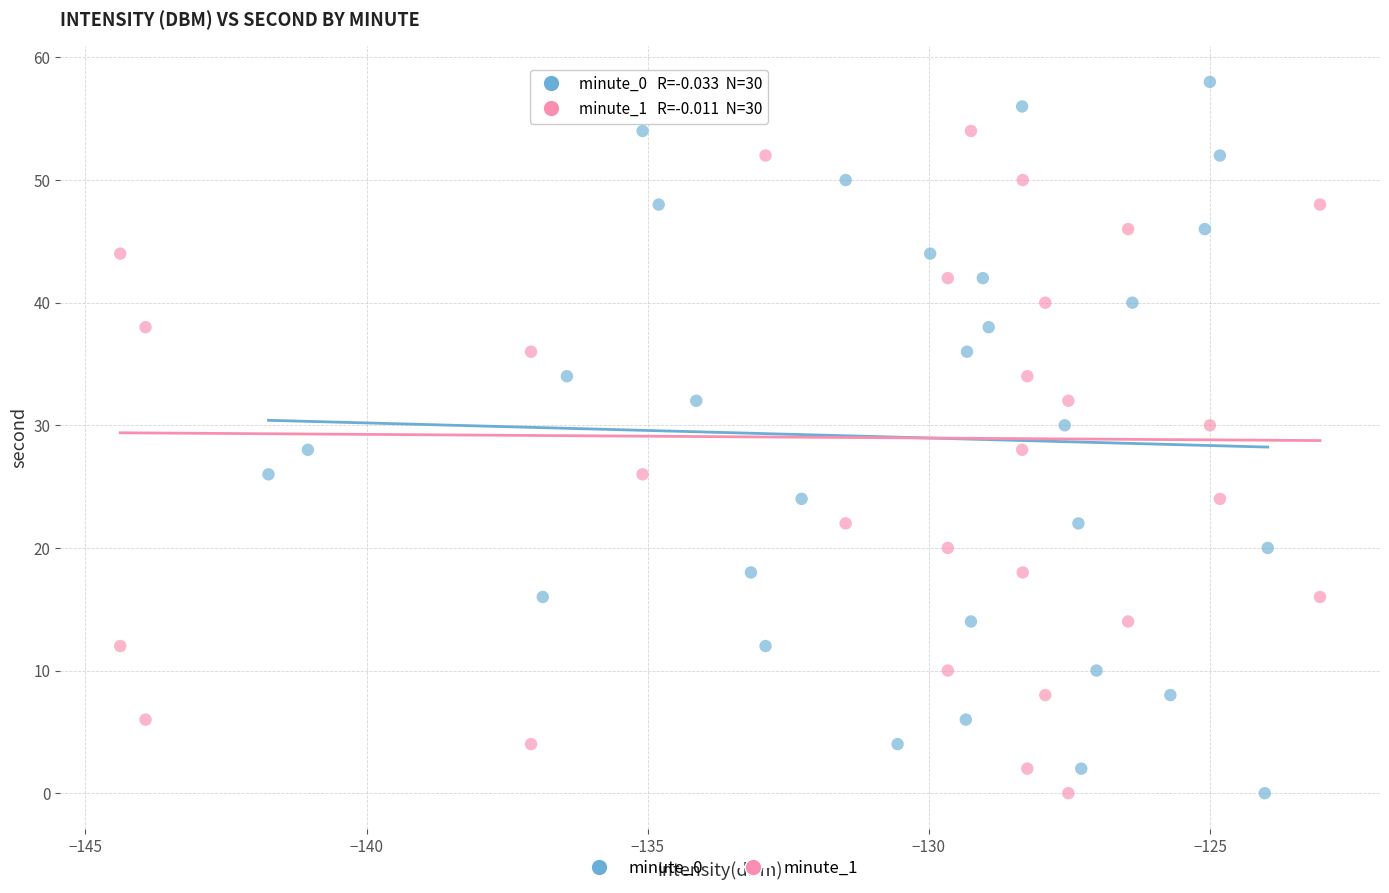

What are all the series names shown in the legend?

minute_0, minute_1